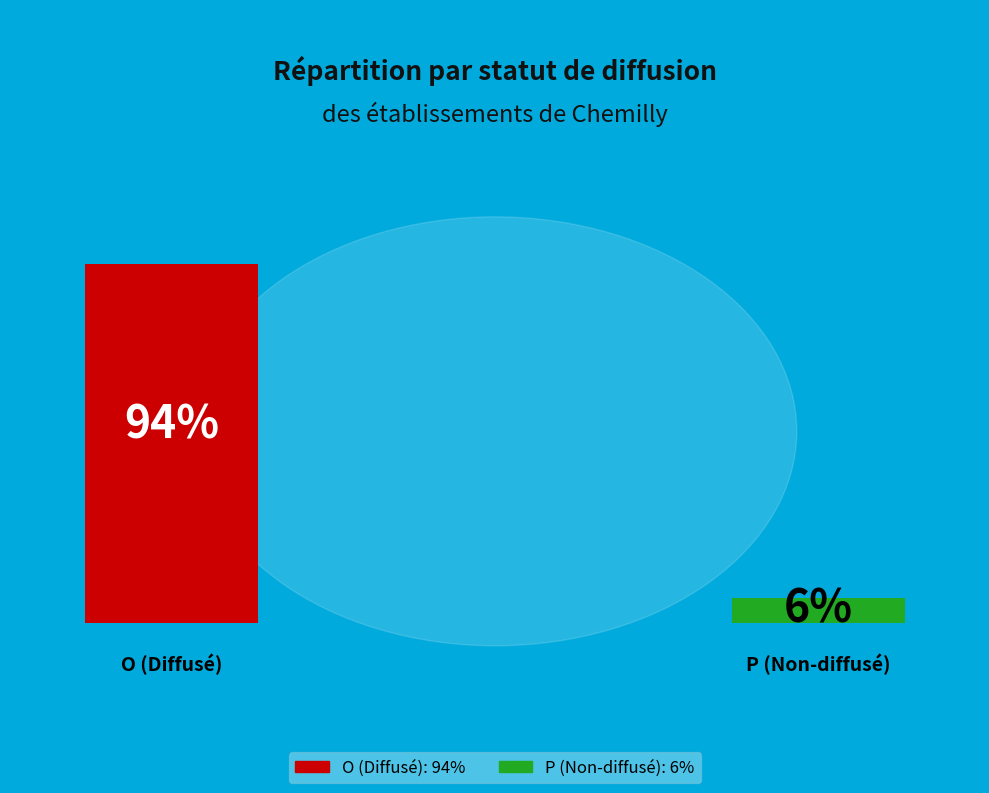

Is there any slice that represents more than half of the pie?

Yes